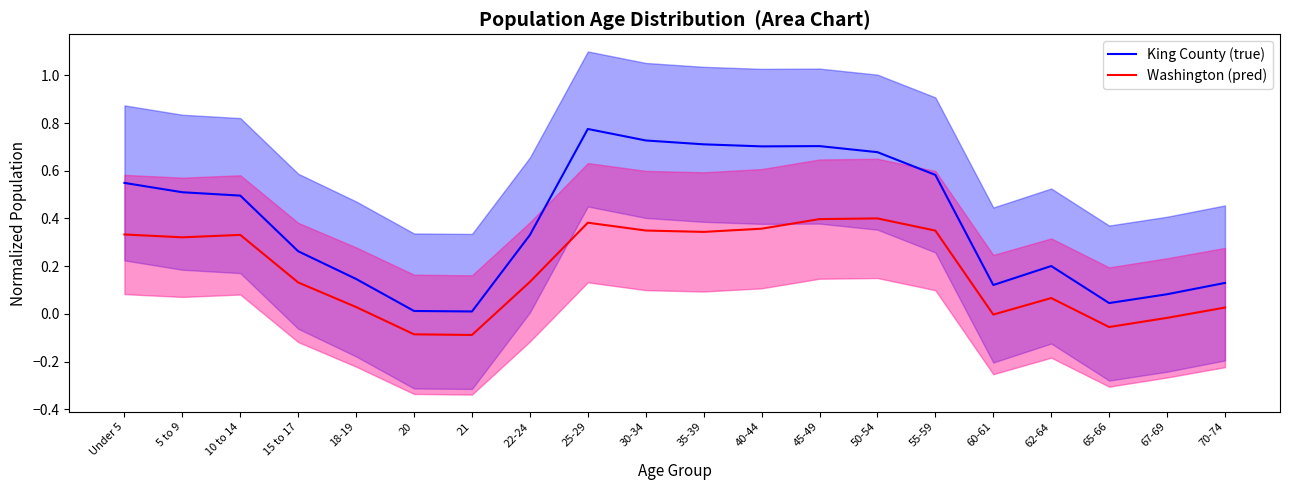

What is the difference between the maximum and minimum values in the King County (true) series?

0.8